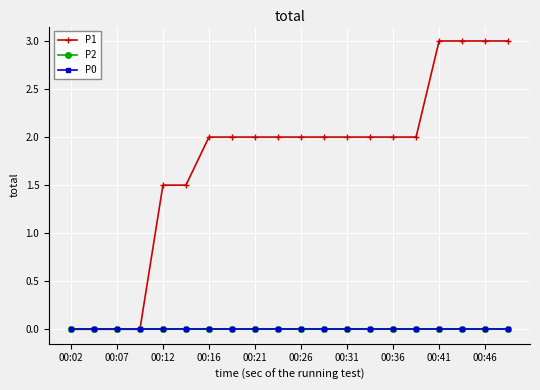

Does the chart have visible grid lines?

Yes